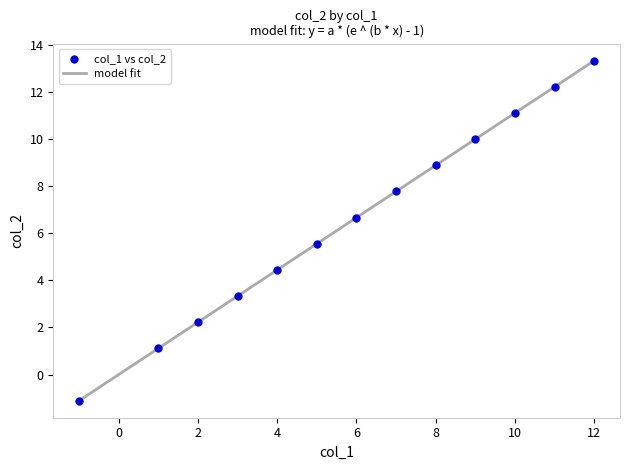

What is the difference between the maximum and minimum values?

14.4